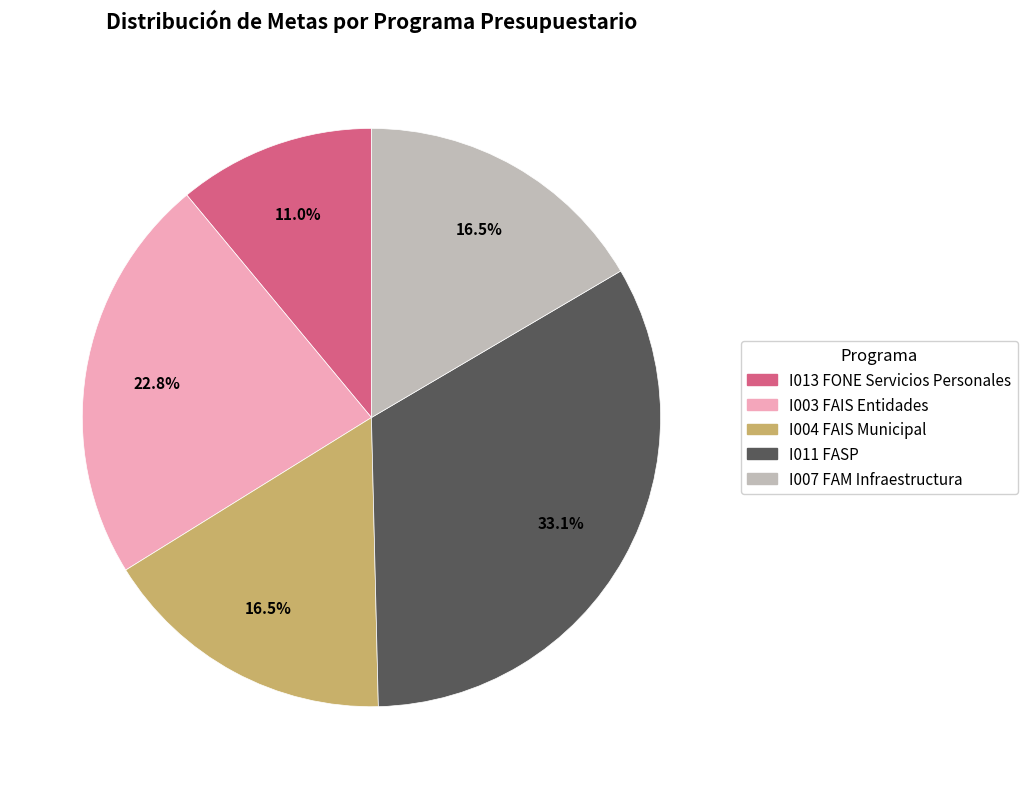

Is there a majority slice in this chart?

No